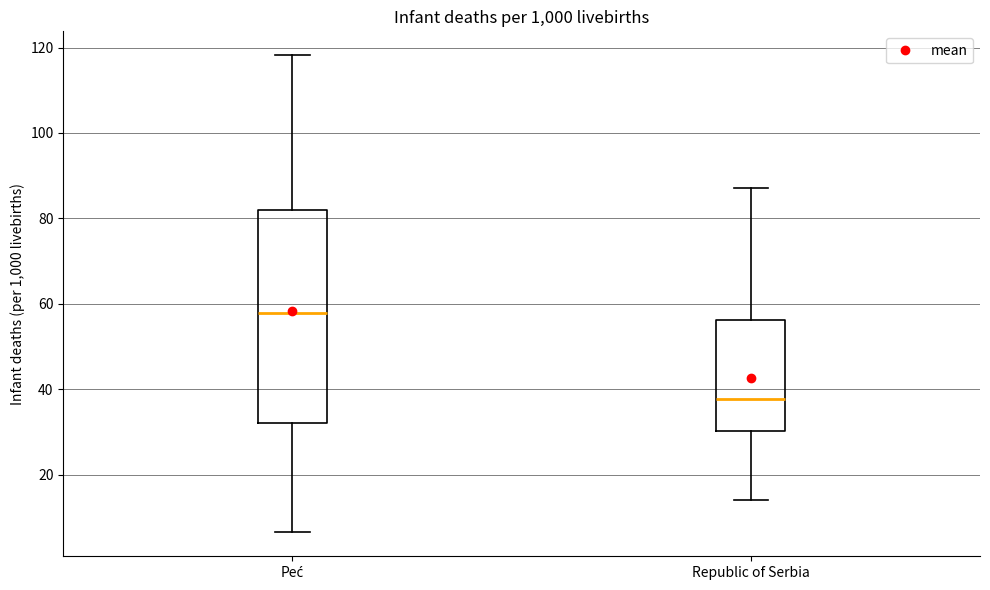

Reading left to right, transcribe this box plot: for each box, give where its median line is, the range the box spans, and where its two whiskers end, as read against the y-axis. The values are not printed on the chart, so give them approximately, as read against the axis.

Peć: median 58, box 32 to 82, whiskers 6 to 118
Republic of Serbia: median 38, box 30 to 56, whiskers 14 to 88